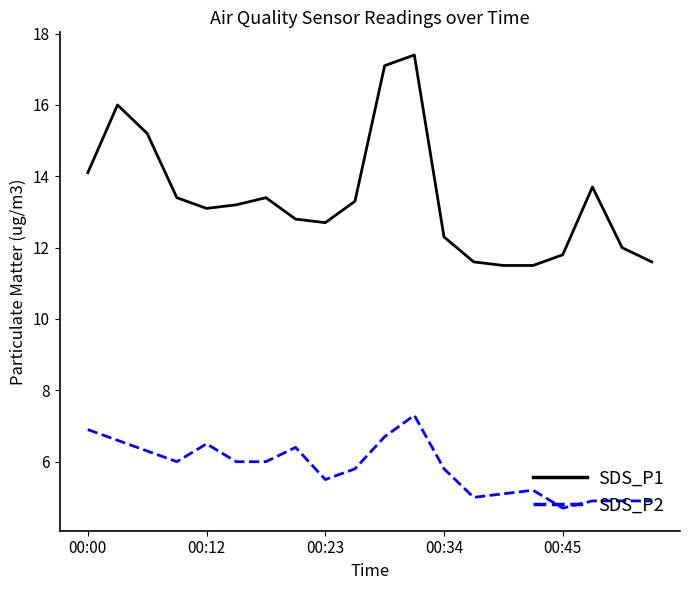

What is the difference between the maximum and minimum values in the SDS_P1 series?

5.9